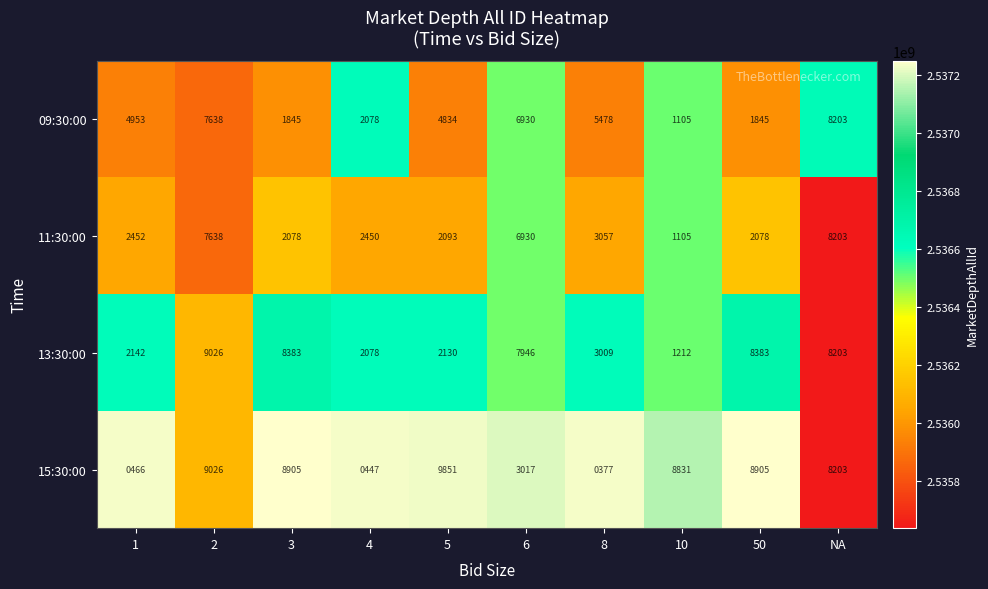

What is the sum of the 11:30:00 values at 50 and 5?

4171